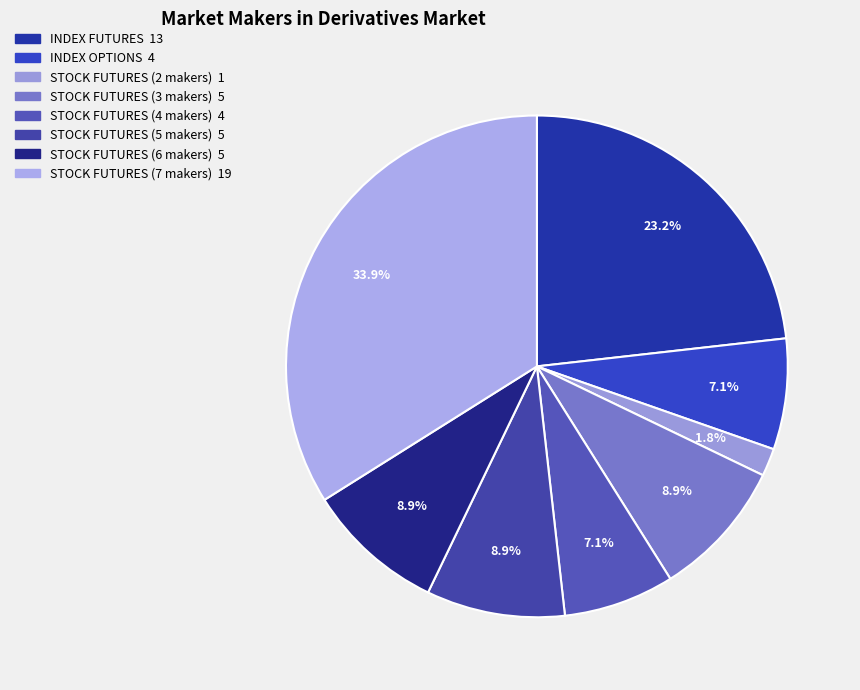

To the nearest percent, what percentage of the pie is INDEX FUTURES?

23%